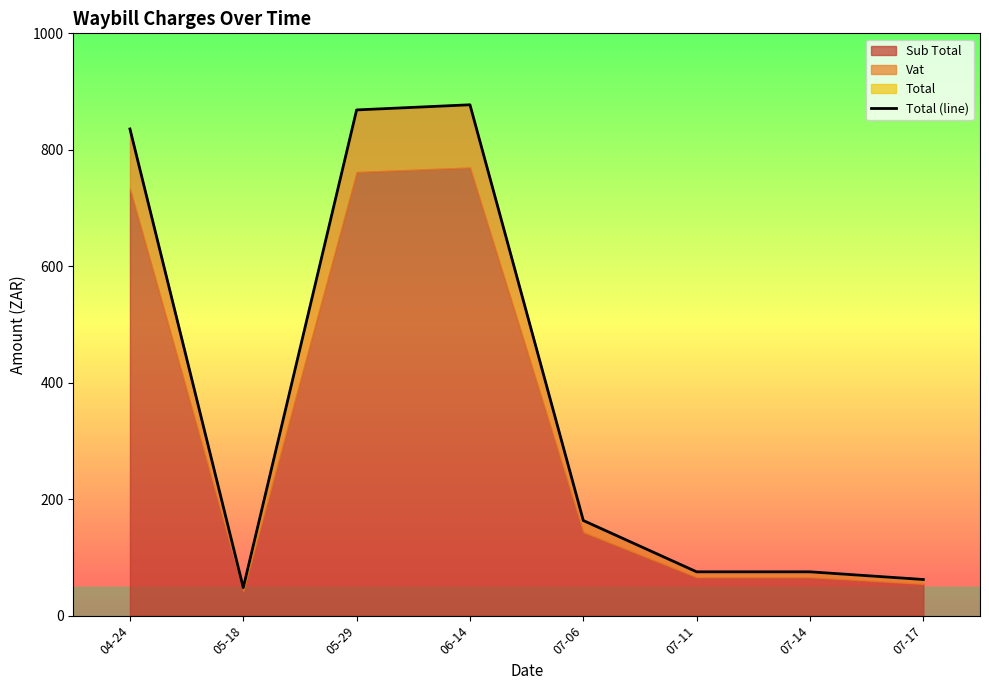

How many interior local peaks (higher than both neighbors) does the data have?

1